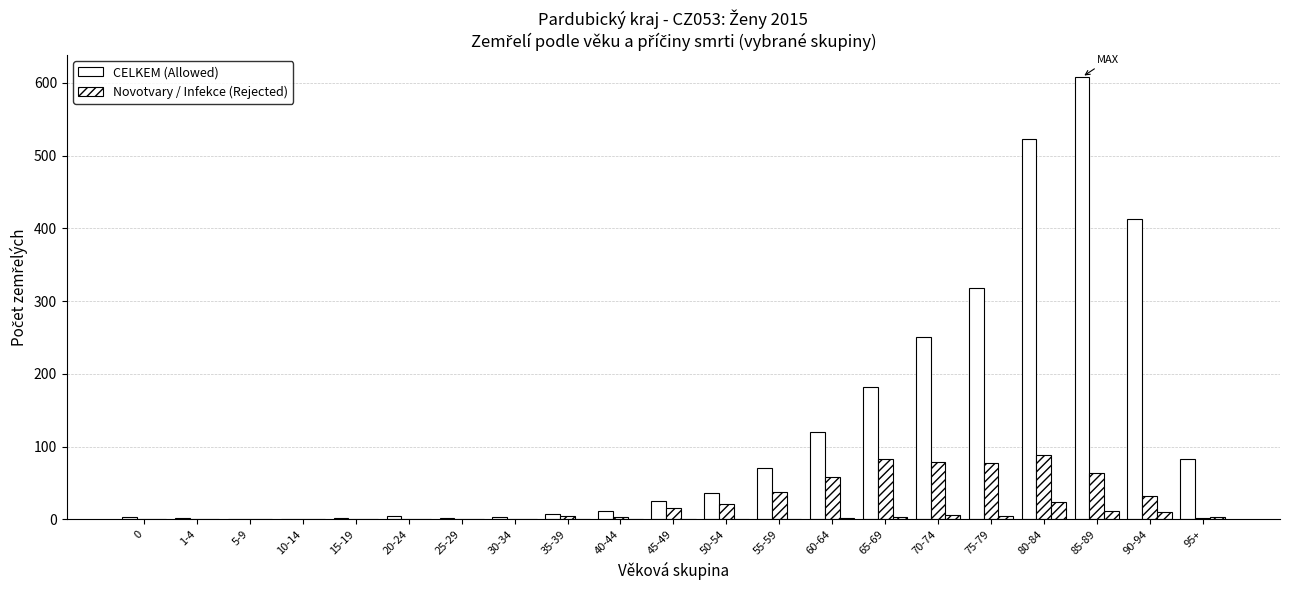

The Novotvary (II) series shows 31 at 25-29. True or false?

False